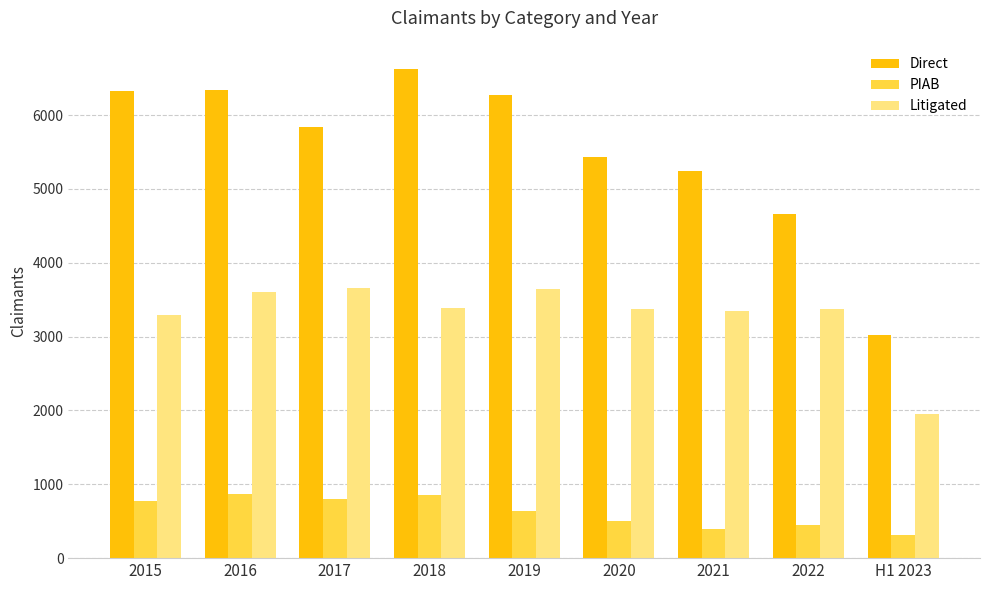

What is the label of the 7th bar from the left?

2021